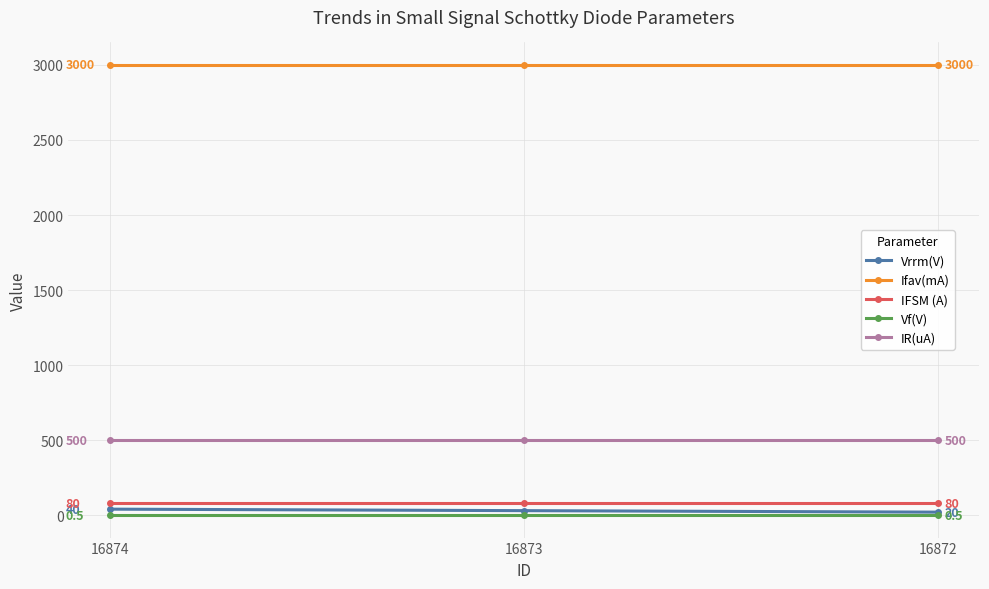

What is the lowest value of the IR(uA) series?

500.0